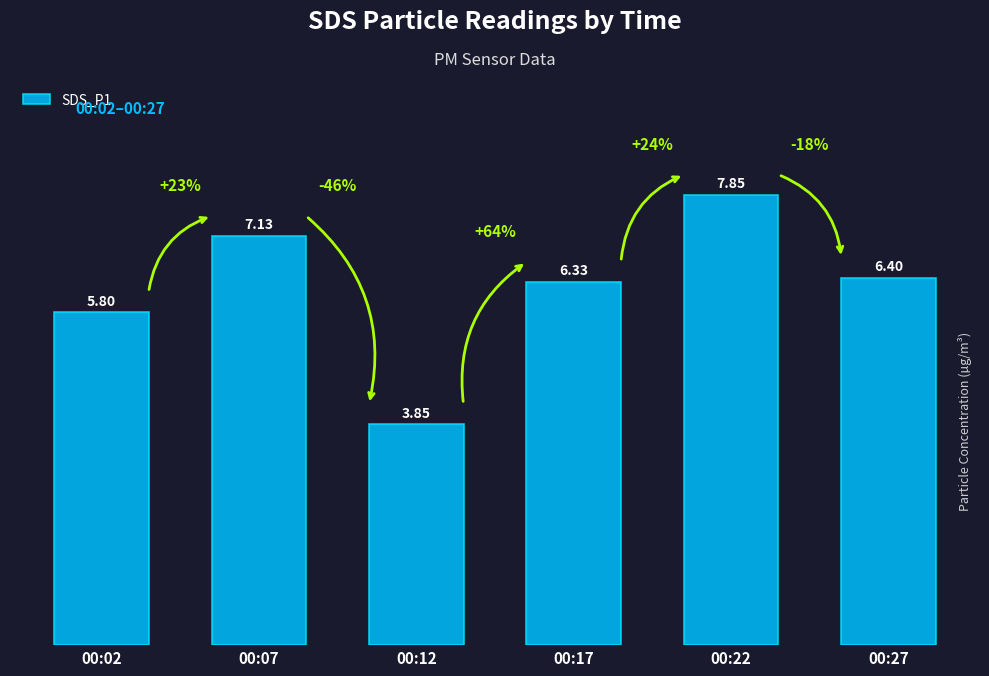

The value at 00:07 is 11.4. True or false?

False